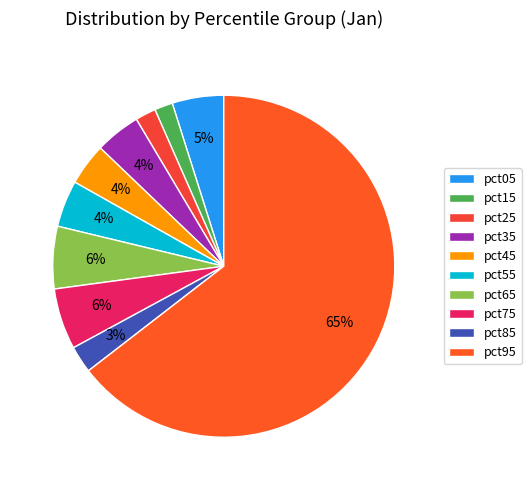

True or false: pct45 accounts for 1% of the total.

False